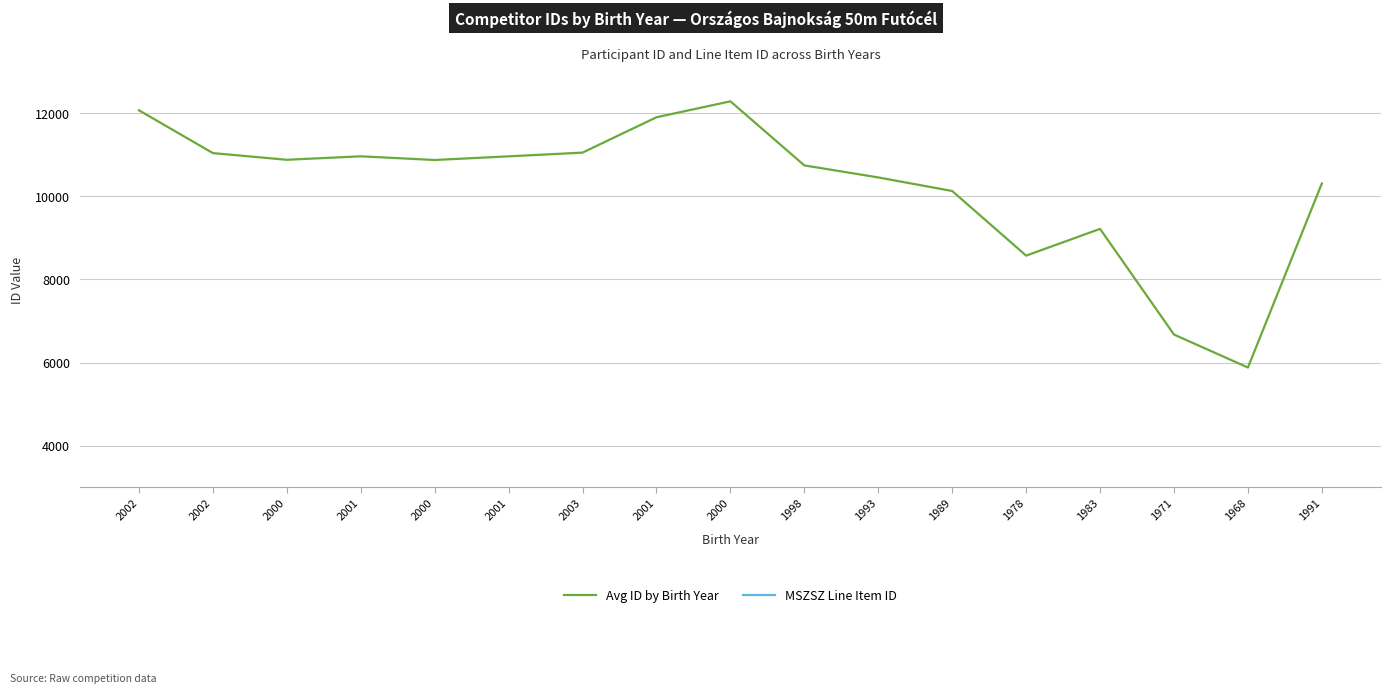

True or false: Avg ID by Birth Year has more than 0 interior local peaks.

True